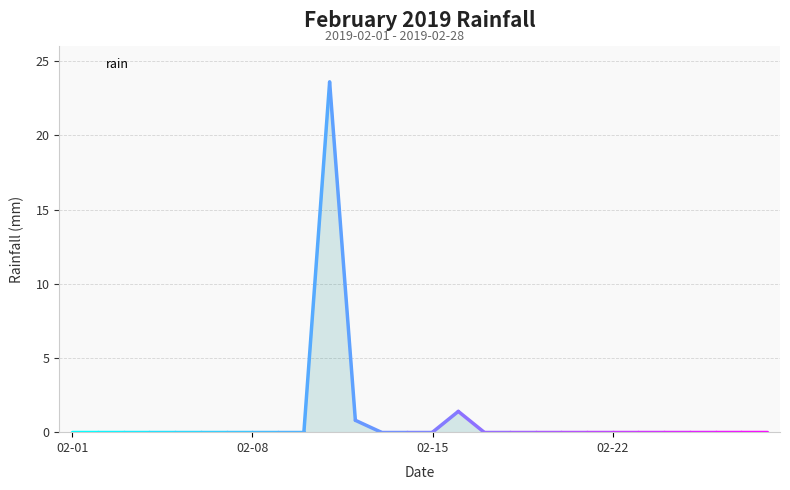

What is the greatest value displayed?

23.6